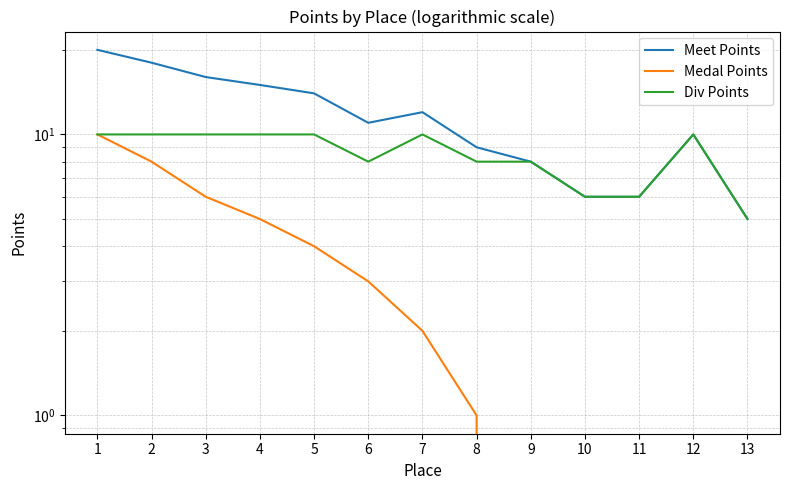

True or false: Div Points has more than 0 points higher than both neighbors.

True